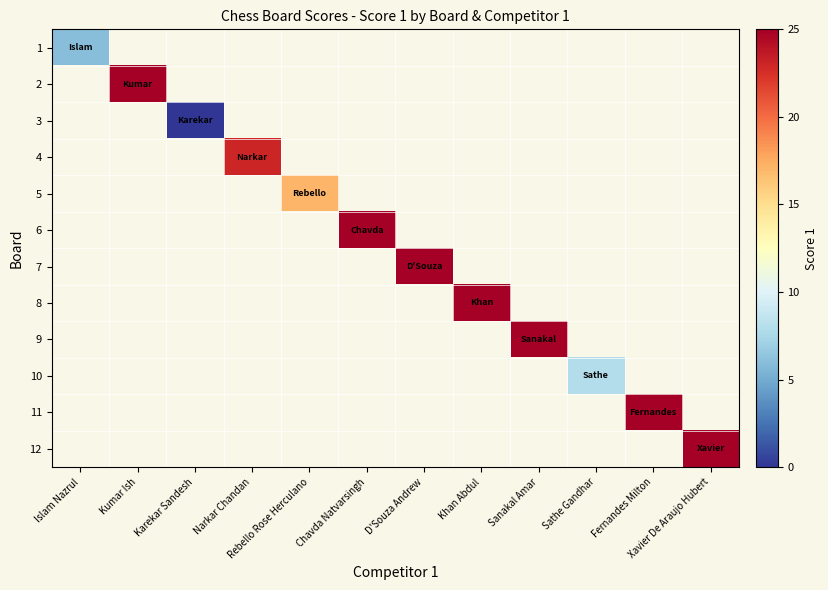

Rank the series at Sathe Gandhar from highest to lowest value.

1, 2, 3, 4, 5, 6, 7, 8, 9, 10, 11, 12